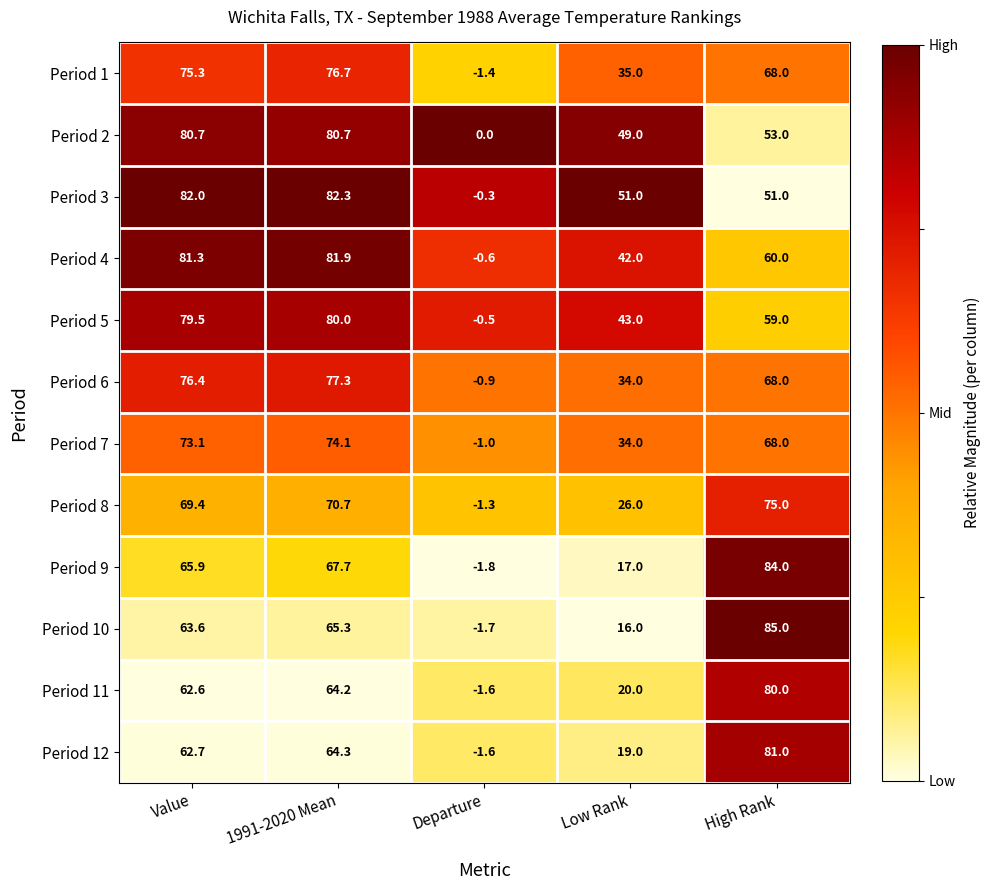

Between Value and High Rank, which series saw the biggest shift?

Period 3